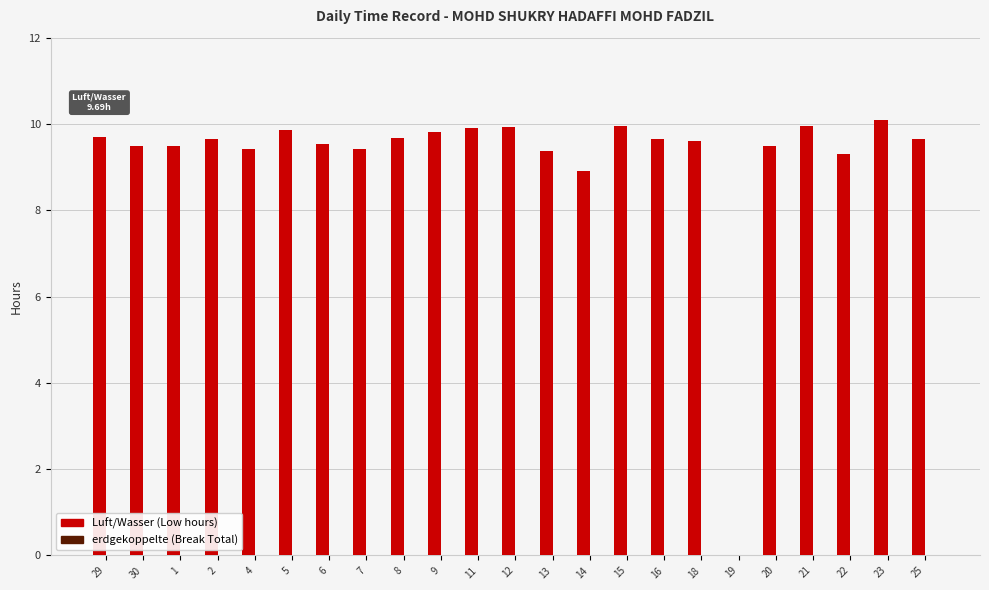

What value does the data have at 30?

9.5